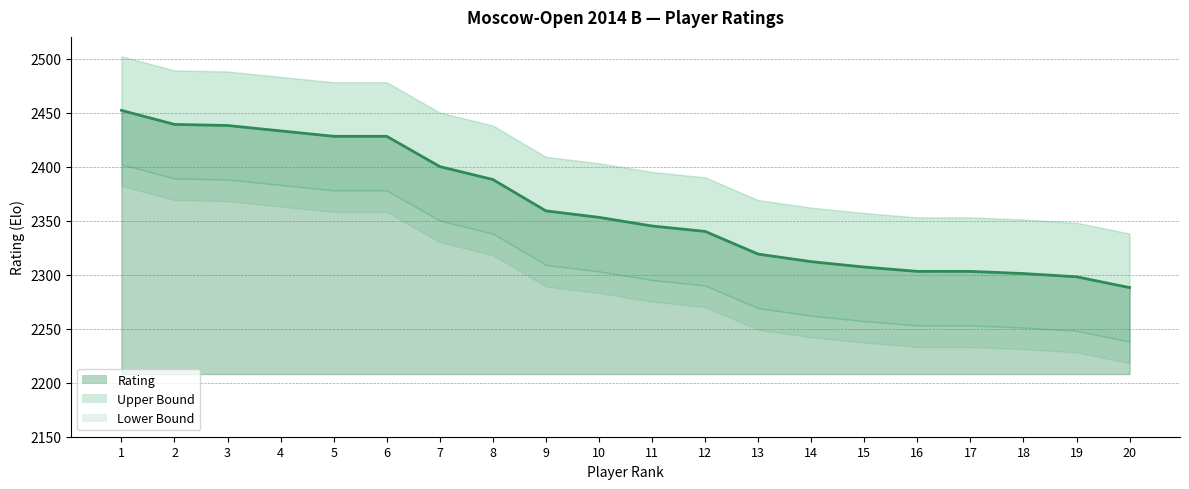

What is the average value of the Lower Bound series?

2312